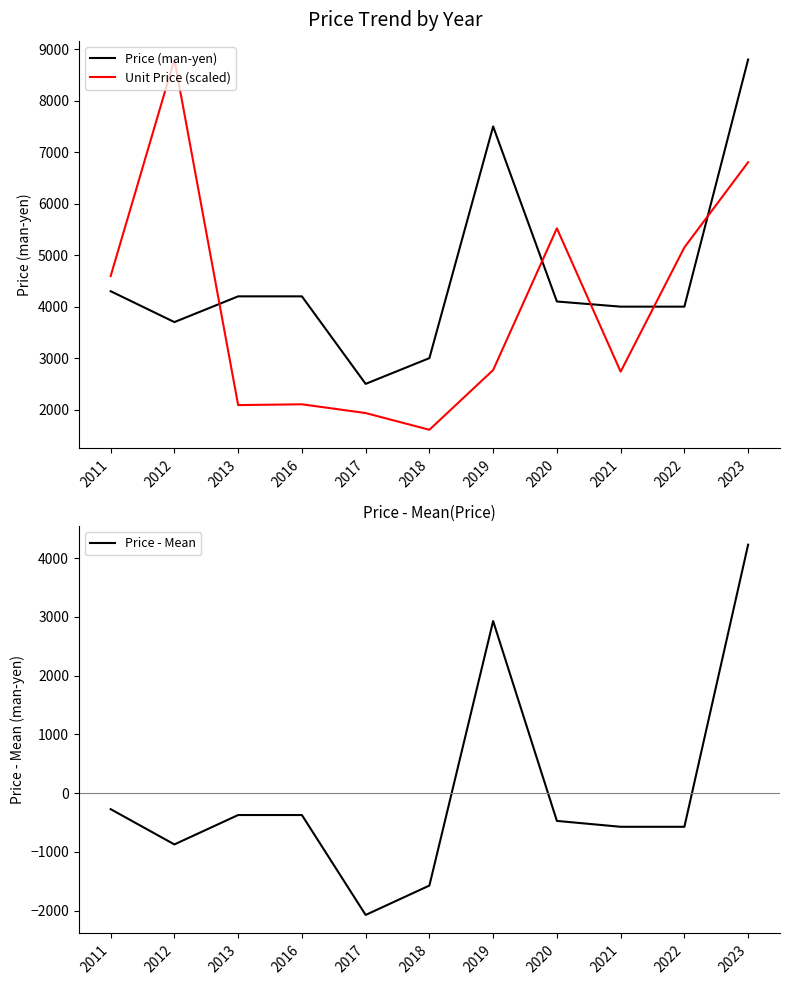

At which label is Price (man-yen) closest to 5650?

2011